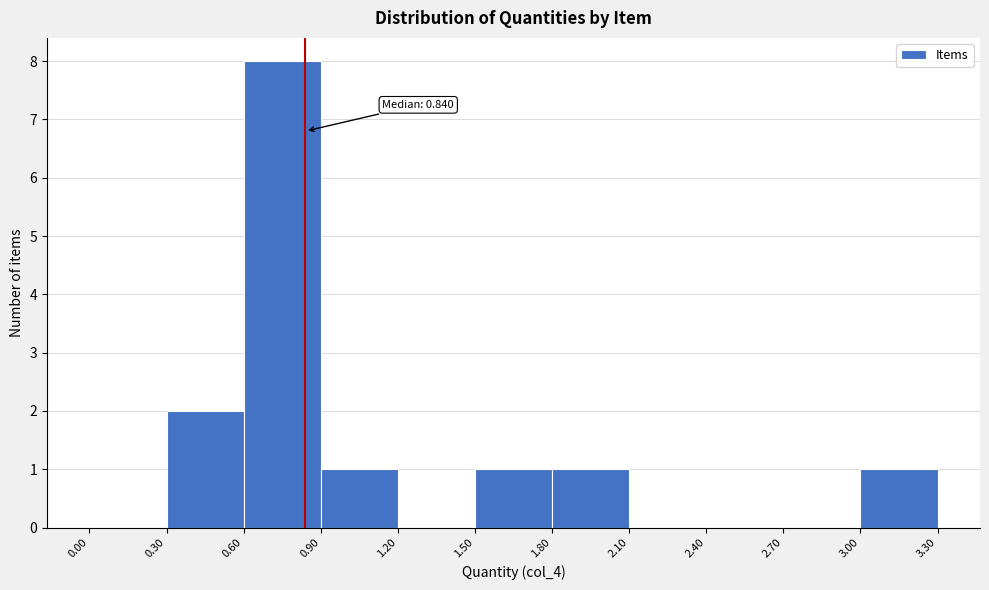

Over which range of the x-axis is the bar tallest?

0.60 to 0.90